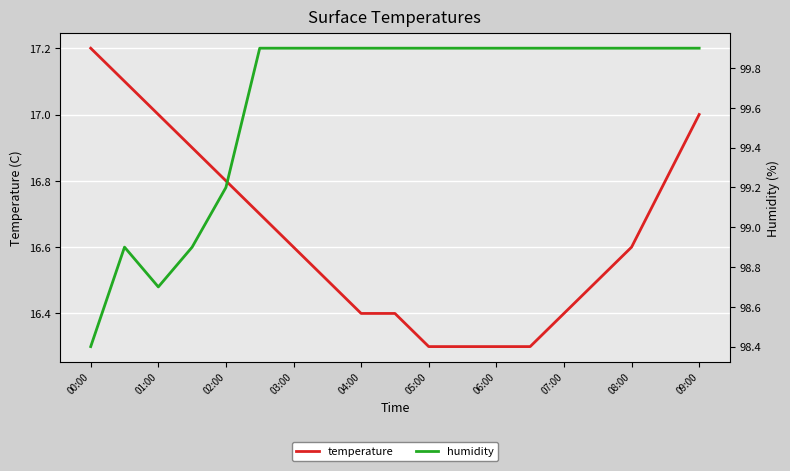

What is the difference between the maximum and second lowest values in the humidity series?

1.2